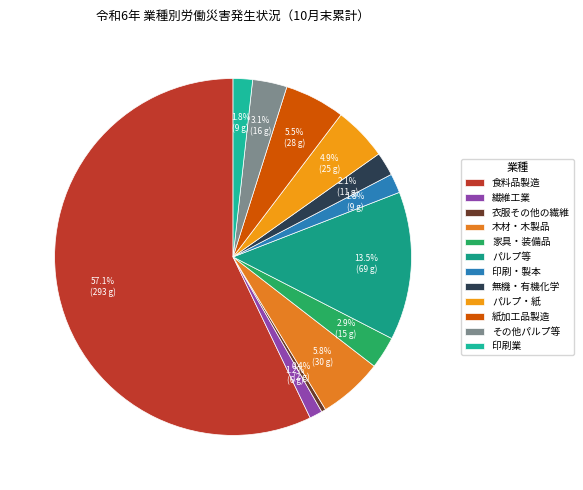

Does any single category account for the majority?

Yes